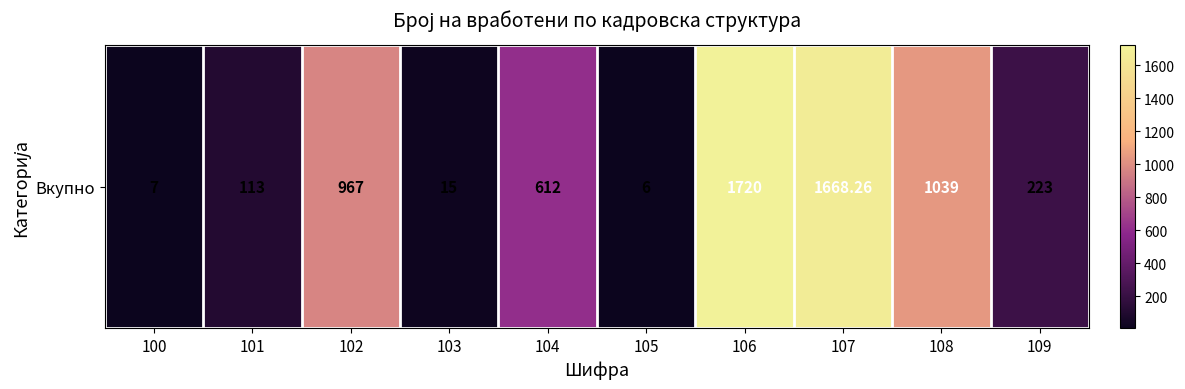

At which label does the data first exceed 612?

102